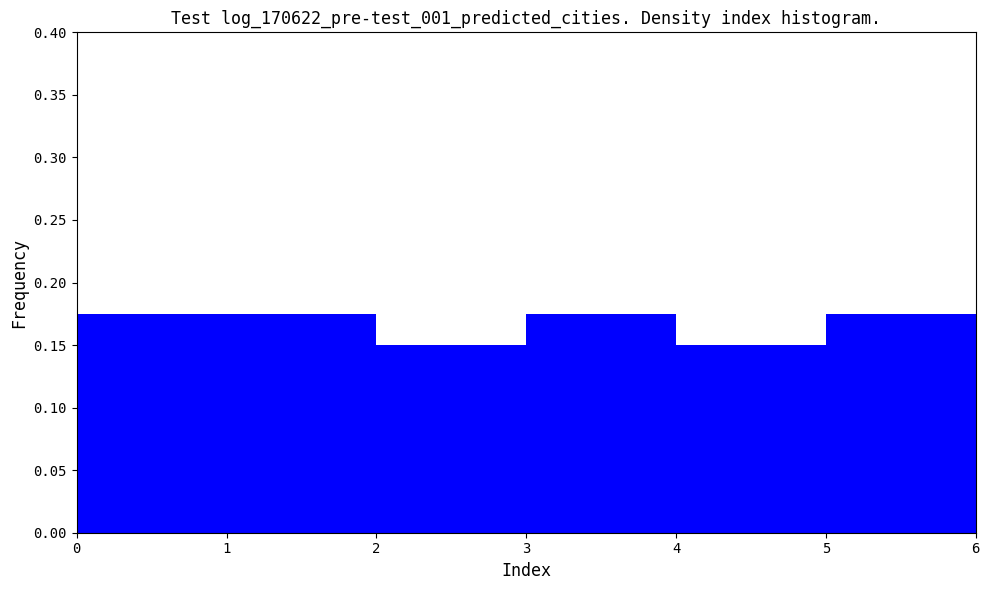

What is the sum of the values at 2 and 0?

0.3